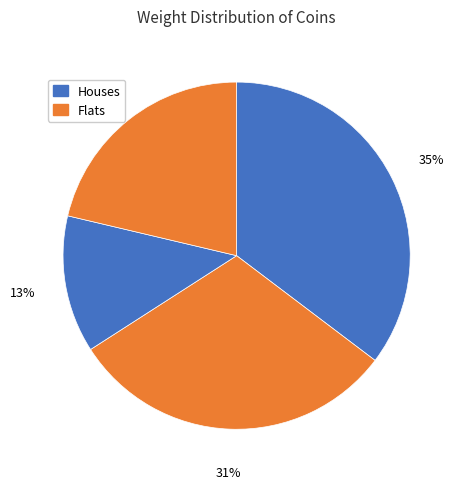

Count the number of slices in the pie.

4